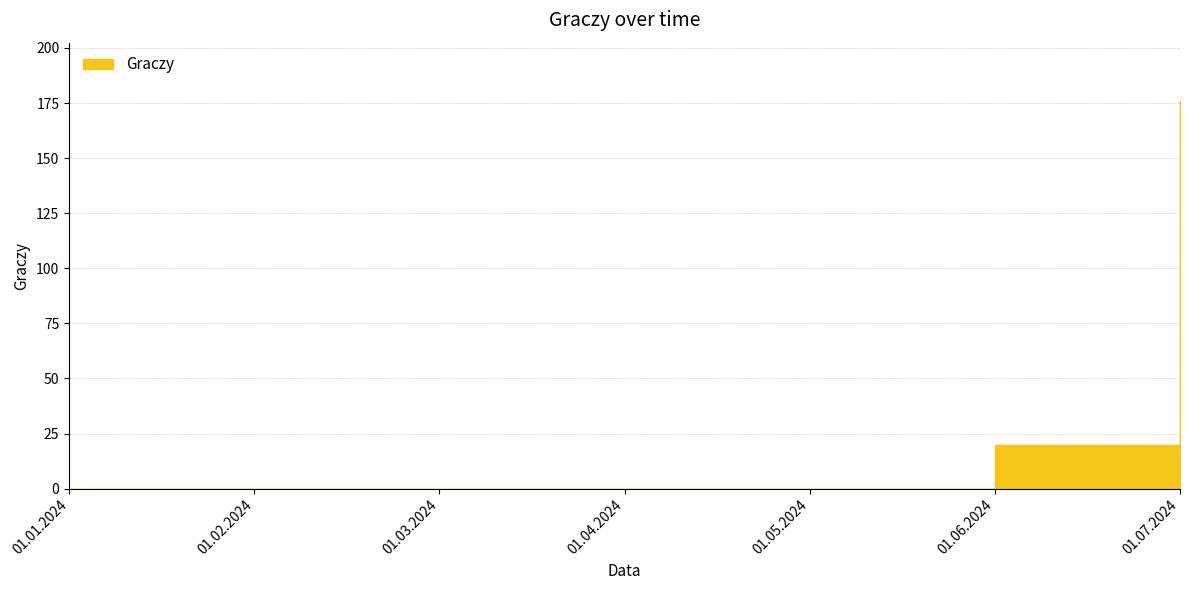

At which category does the chart reach its peak across all series?

01.07.2024